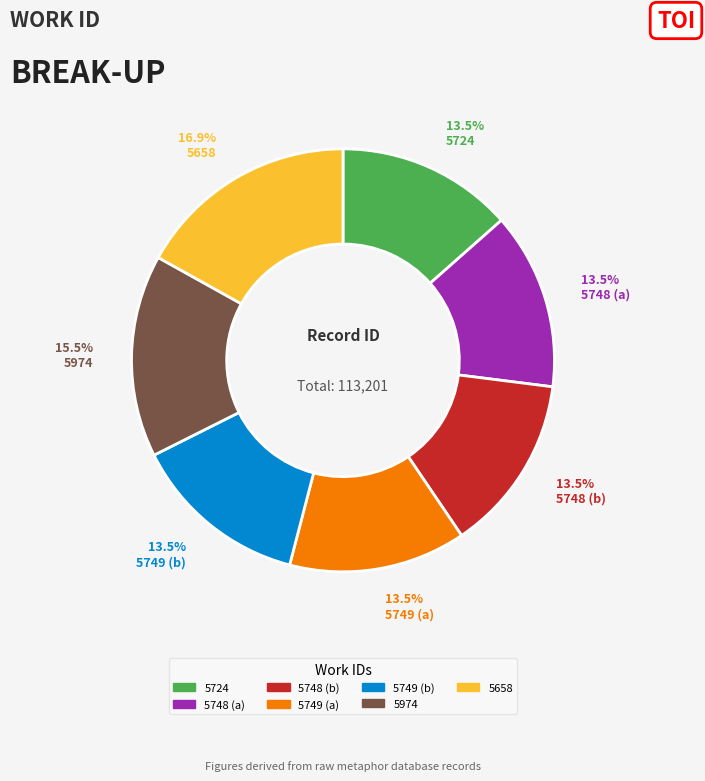

To the nearest percent, what is the average slice percentage?

14%